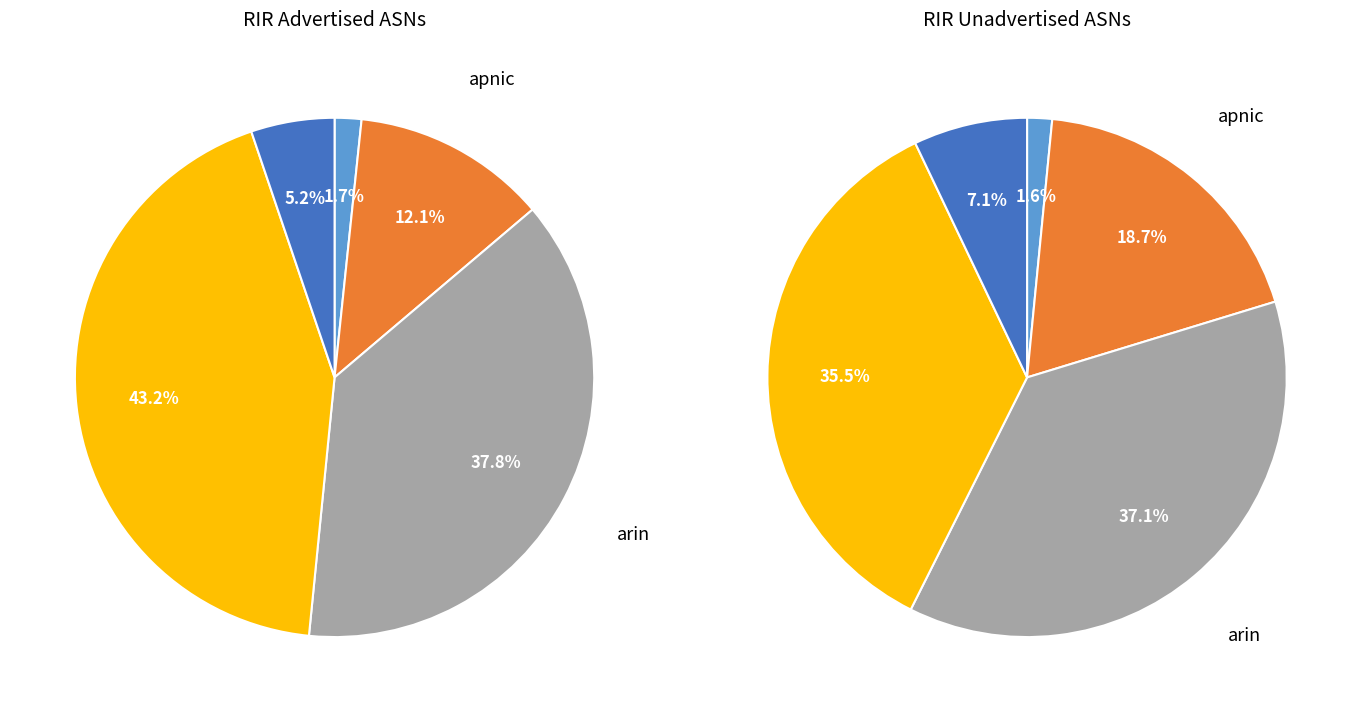

Does lacnic account for over 50% of the chart?

No